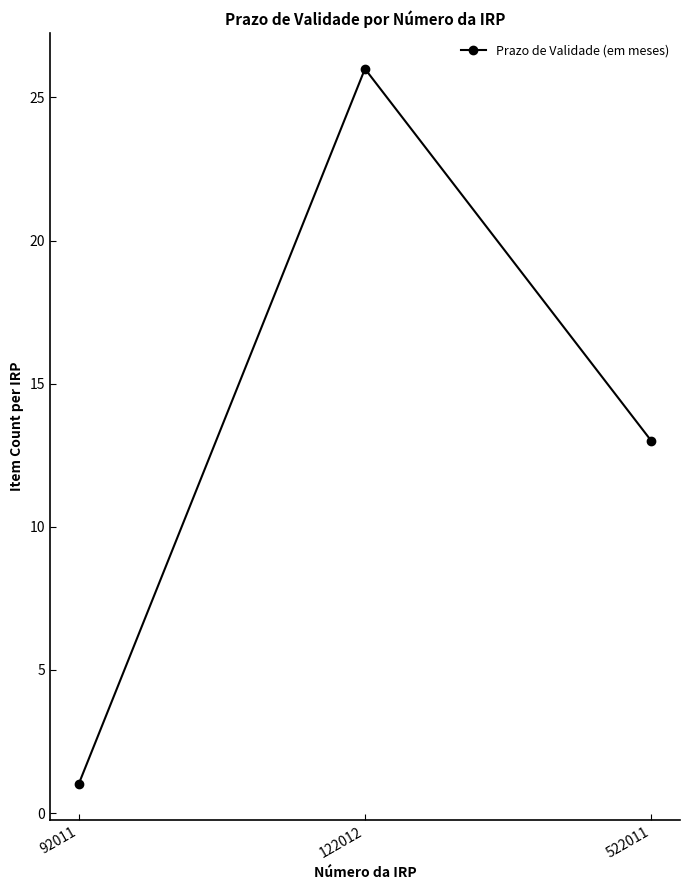

How many series are shown in this chart?

1